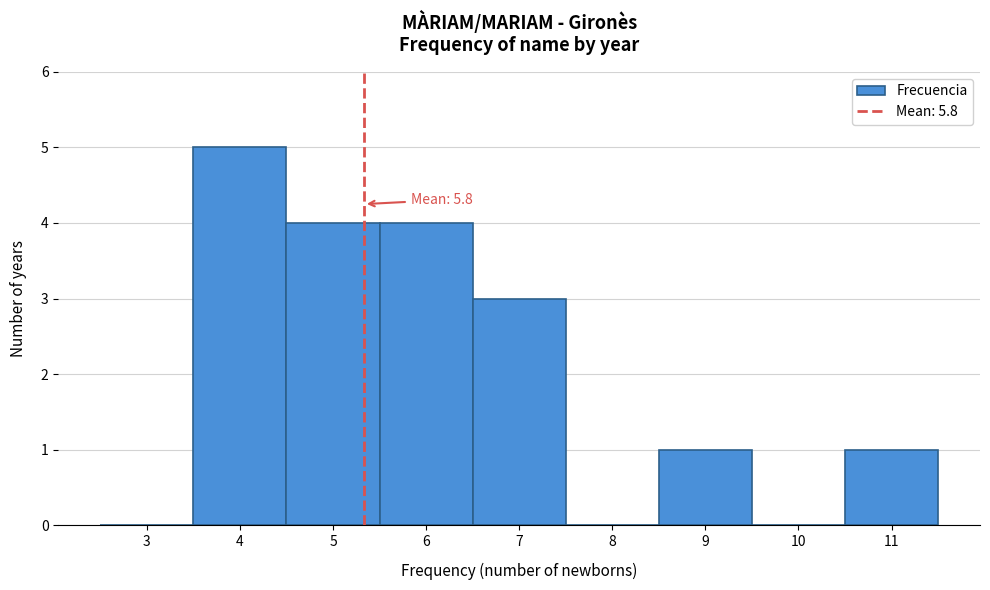

Reading left to right, what are all the values shown in this chart?

3=0	4=5	5=4	6=4	7=3	8=0	9=1	10=0	11=1